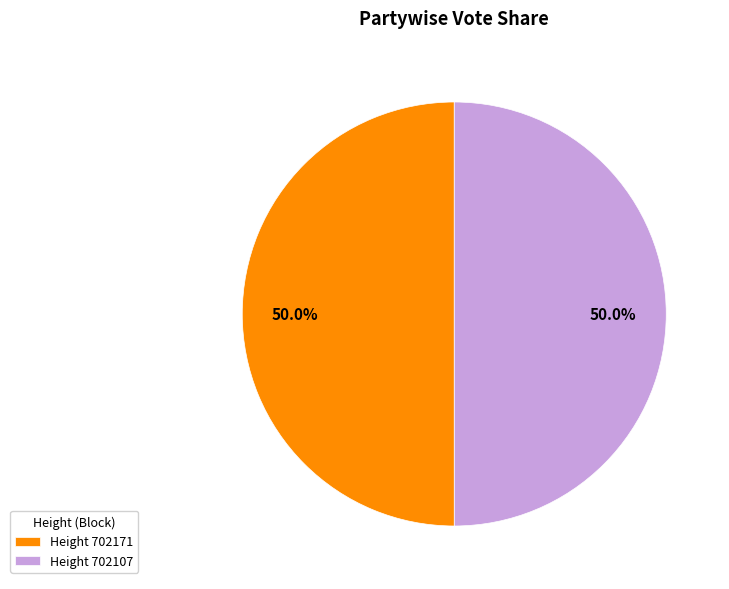

Do Height 702107 and Height 702171 together represent more than half of the pie?

Yes